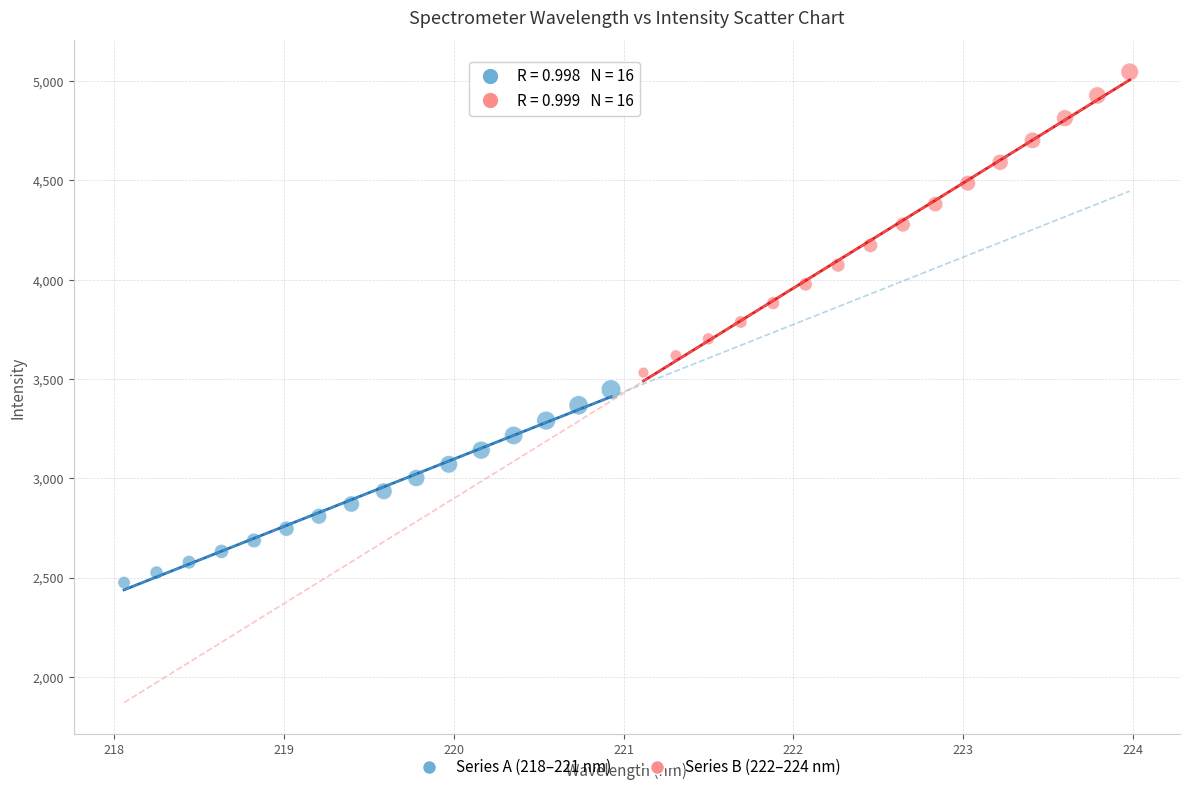

Which series contains the lowest Y value?

Series A (218–221 nm)